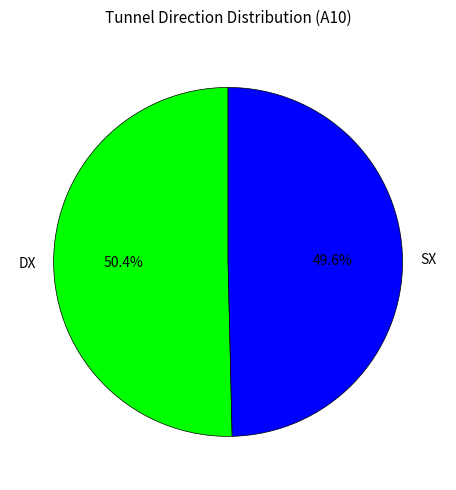

Count the number of slices in the pie.

2